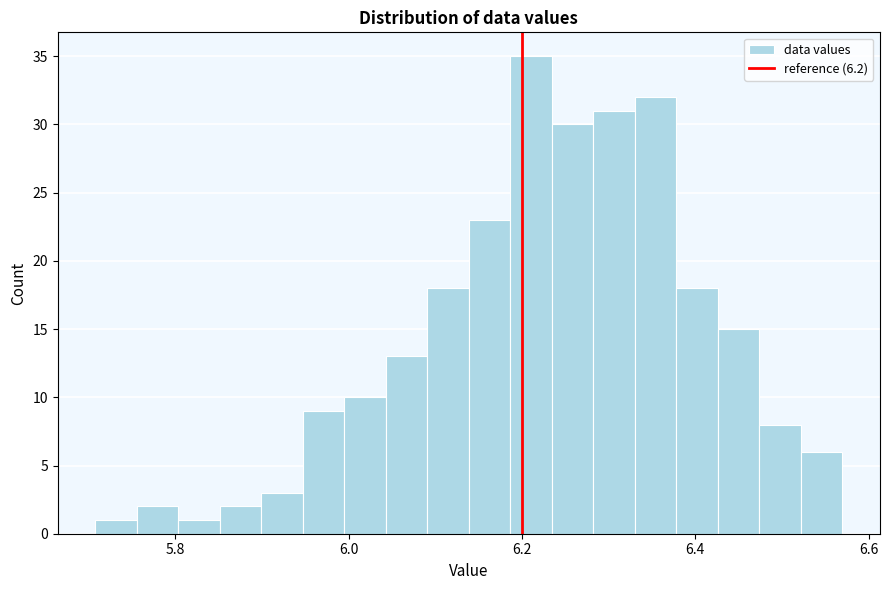

Around what value on the x-axis is the tallest bar? Give the approximate position of its centre, as read against the axis.

6.22